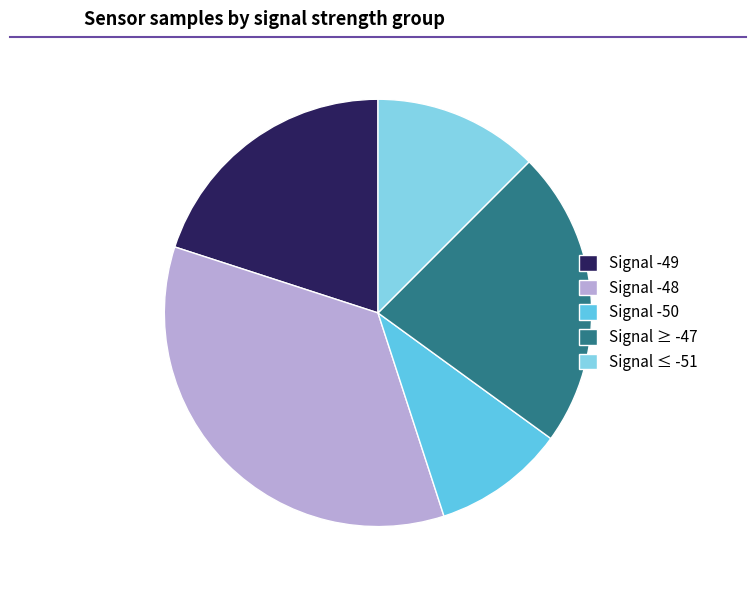

Approximately how many times larger is the value at Signal ≥ -47 compared to Signal -50?

2.3